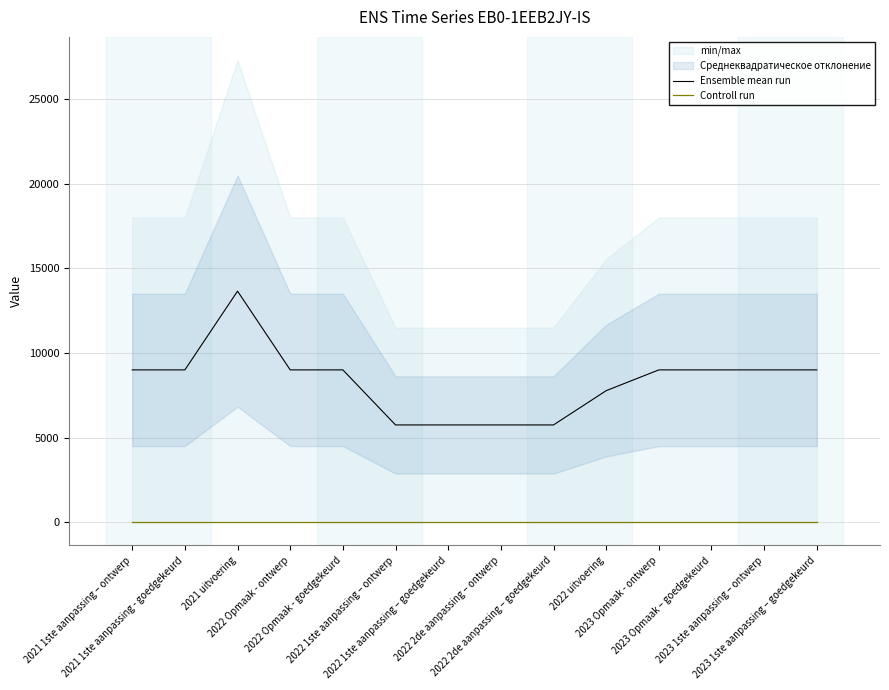

Is the value of Ensemble mean run at 2022 2de aanpassing – ontwerp greater than the value of Controll run at 2022 2de aanpassing – goedgekeurd?

Yes